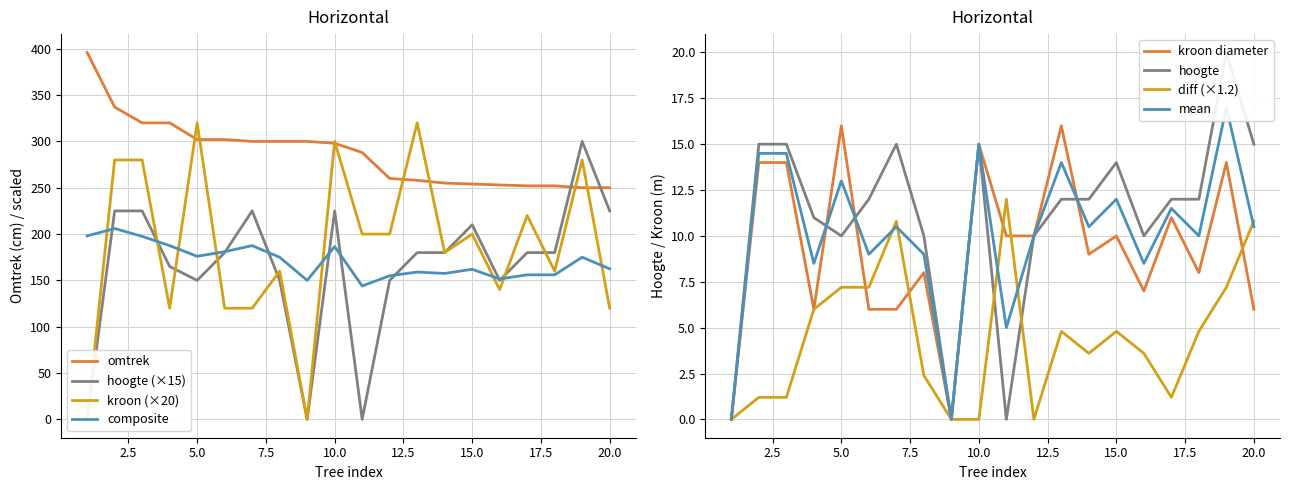

Is it true that diameter van de kroon equals 321 at 17?

False